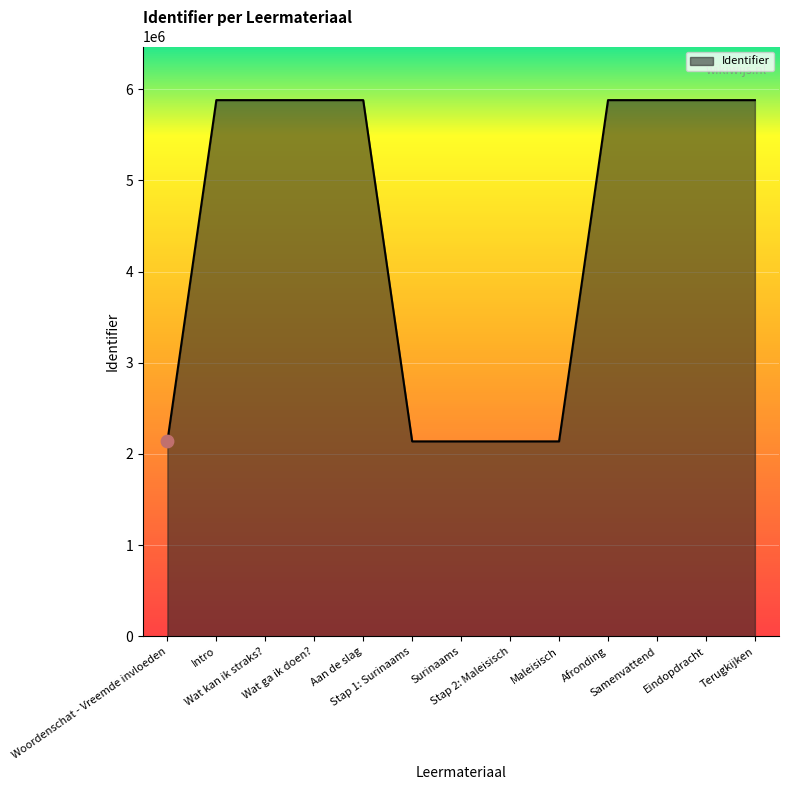

What is the change in value from Maleisisch to Eindopdracht?

+3742053